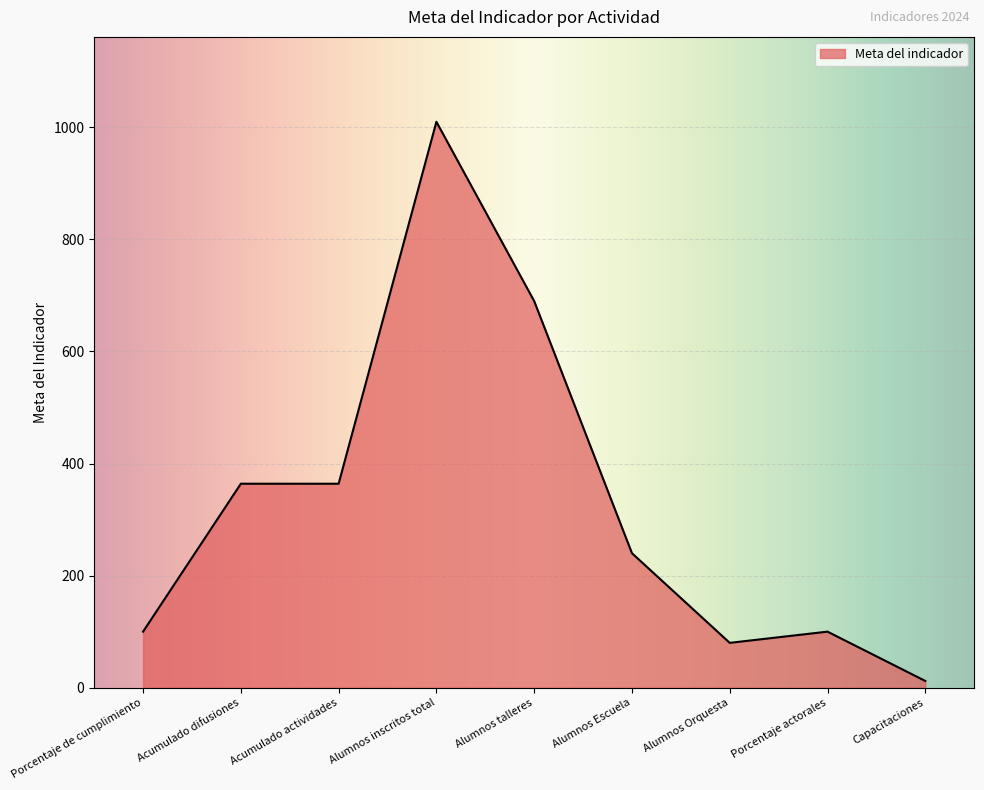

At which category does the chart reach its minimum across all series?

Capacitaciones